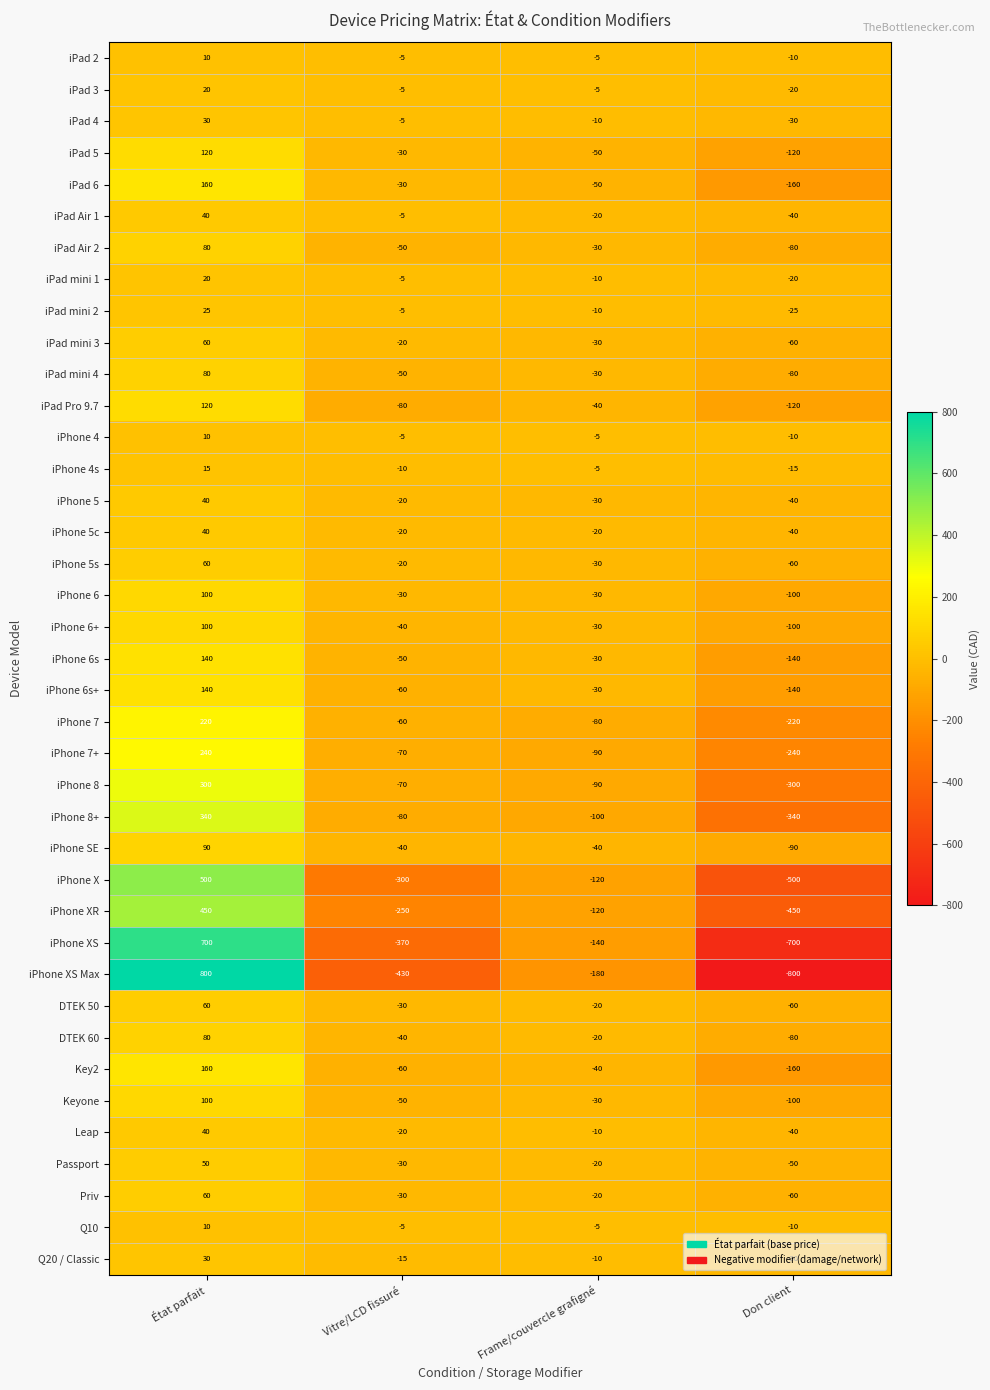

The value of Passport at Frame/couvercle grafigné is -32. True or false?

False